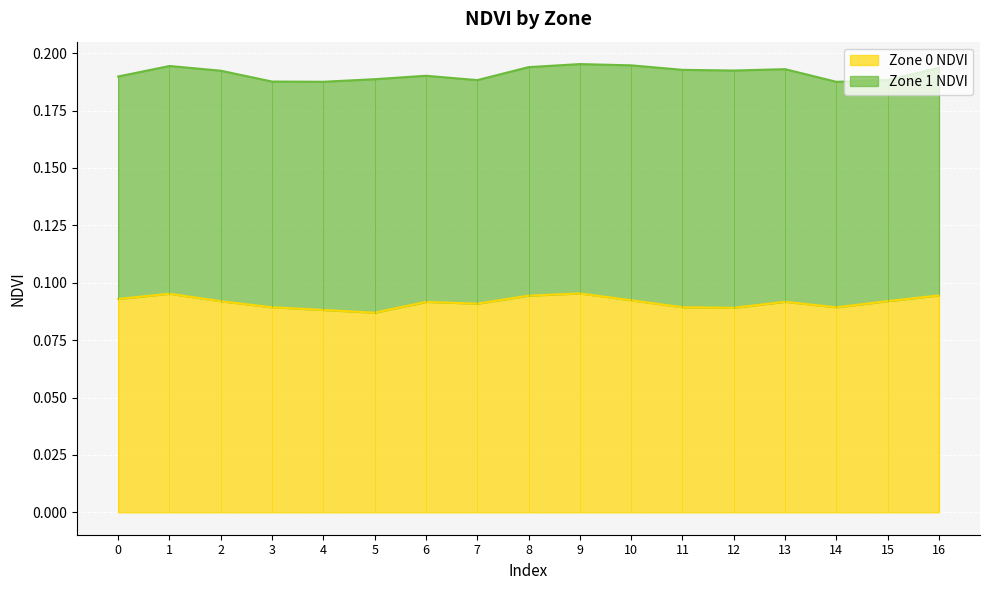

List the labels in order of value, smallest first.

5, 4, 12, 14, 3, 11, 7, 6, 13, 2, 15, 10, 0, 8, 16, 1, 9